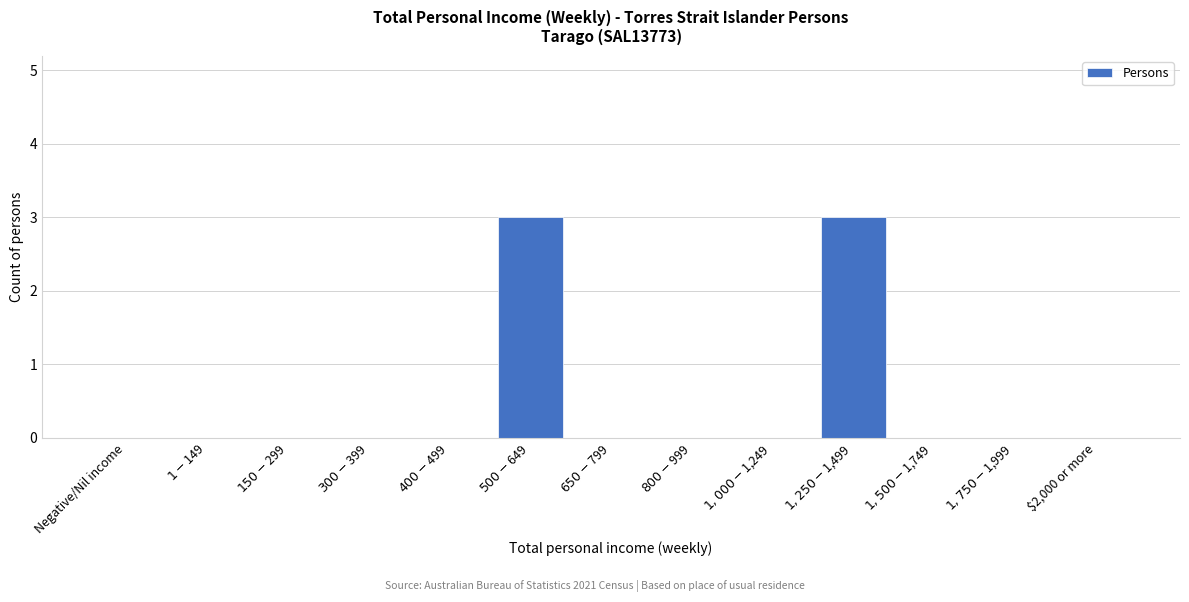

What is the greatest value displayed?

3